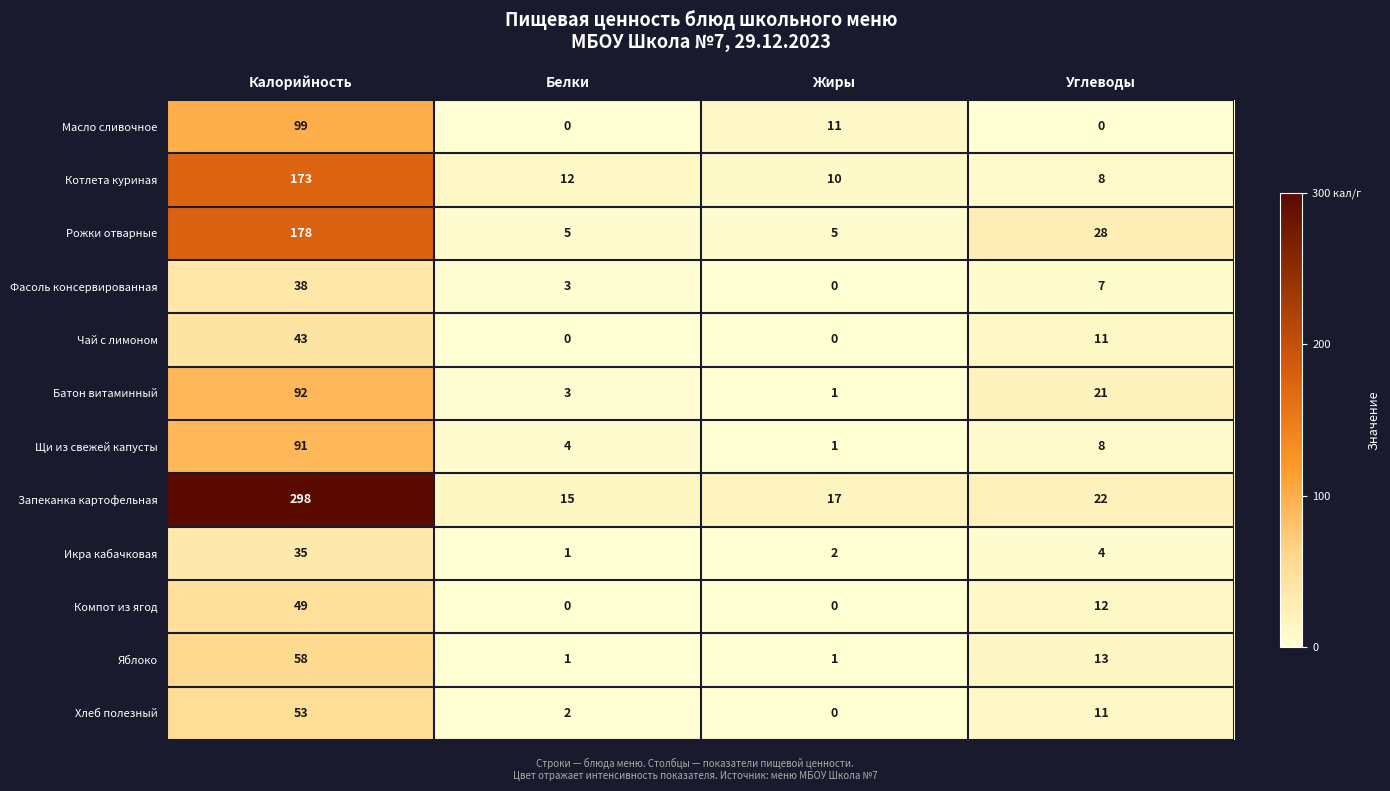

Which series has the widest spread of values?

Запеканка картофельная